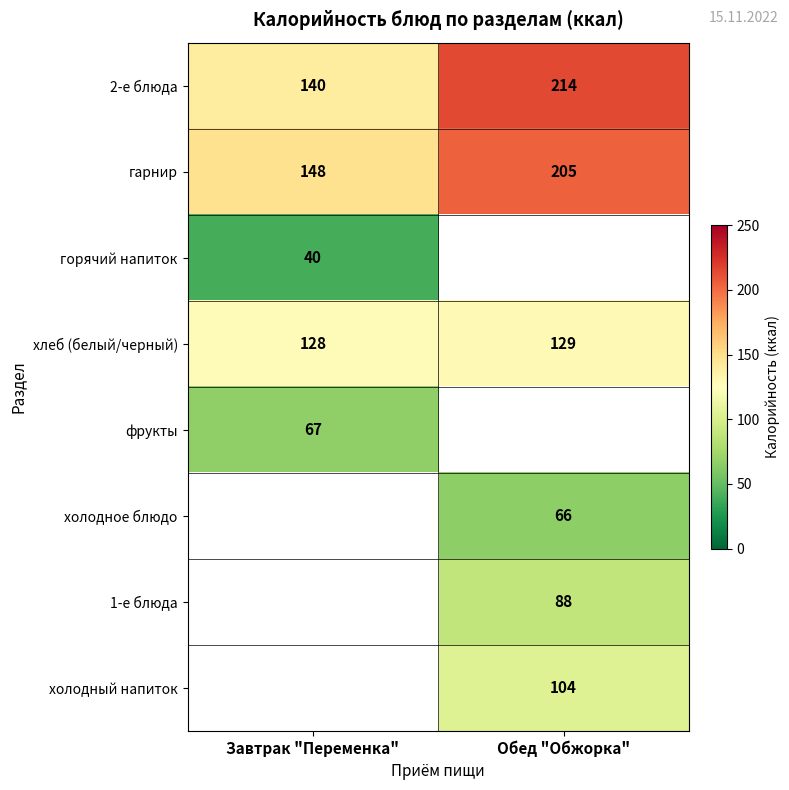

At how many categories does at least one series exceed 118?

2